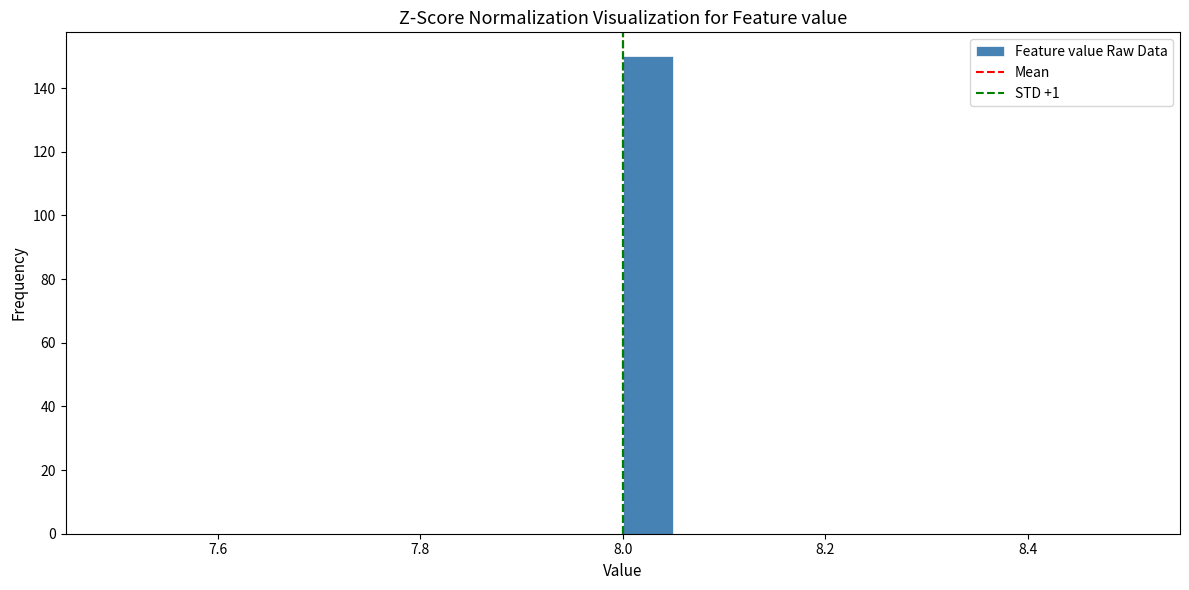

Read against the x-axis, roughly where is the centre of the tallest bar?

8.02